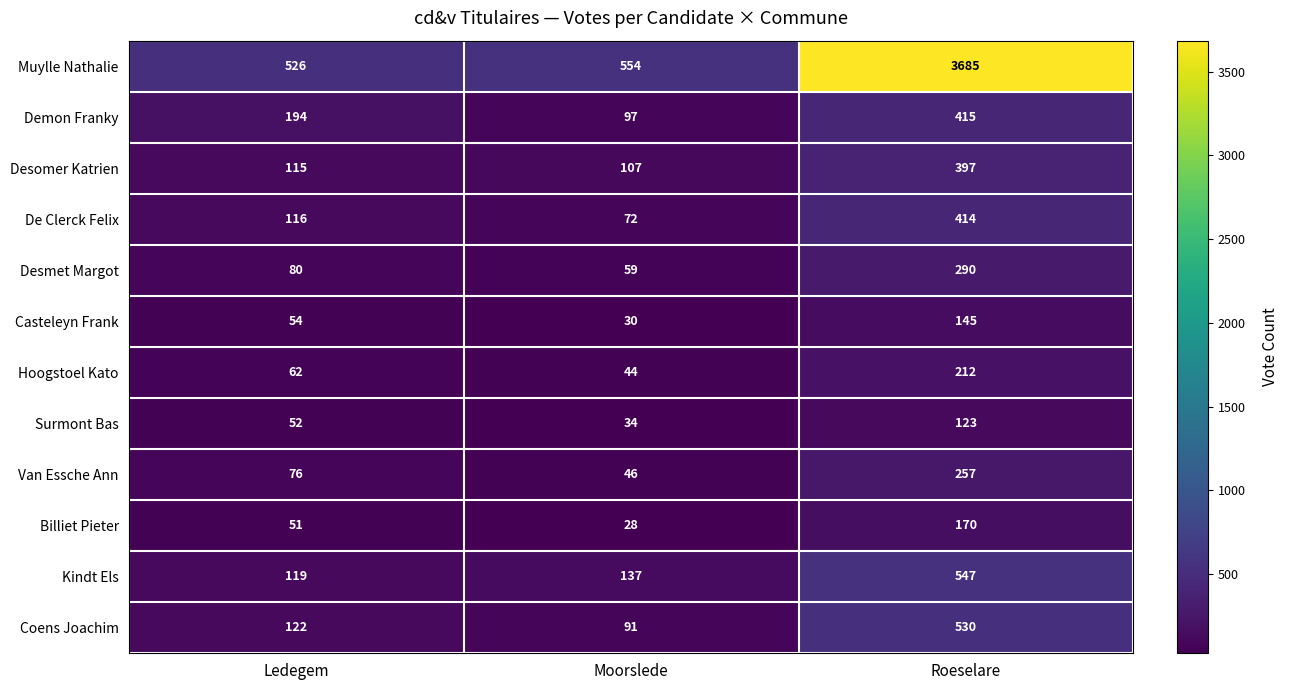

What is the average value of the Desomer Katrien series?

206